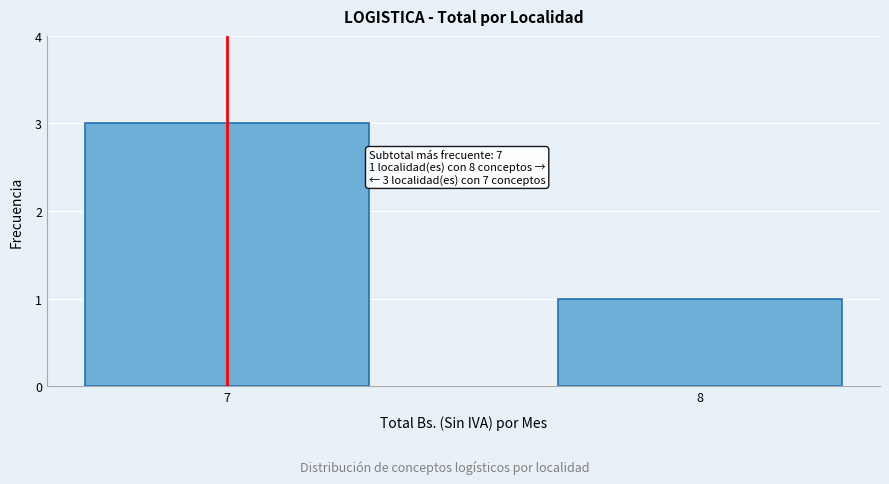

Reading left to right, transcribe all the data shown in this chart.

7=3	8=1